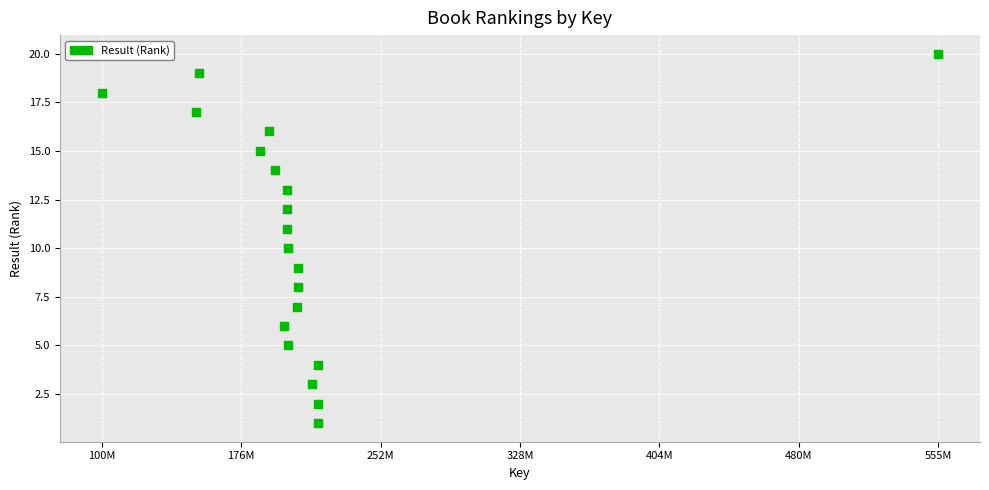

What is the range of X values (max minus min)?

455019196